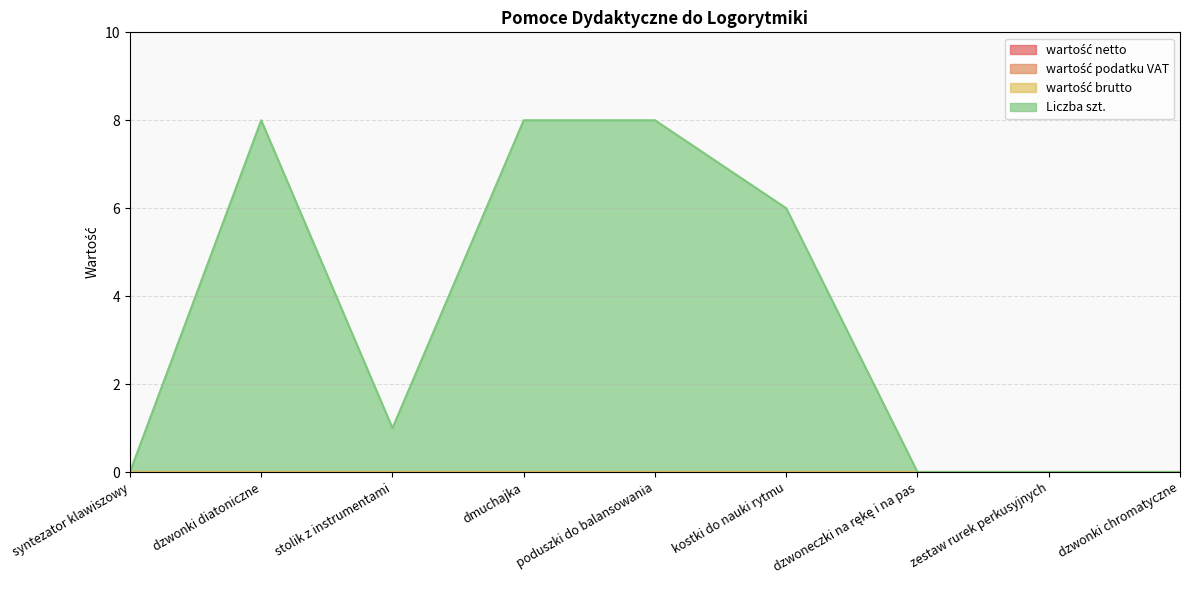

True or false: wartość brutto and wartość netto intersect in this chart.

False